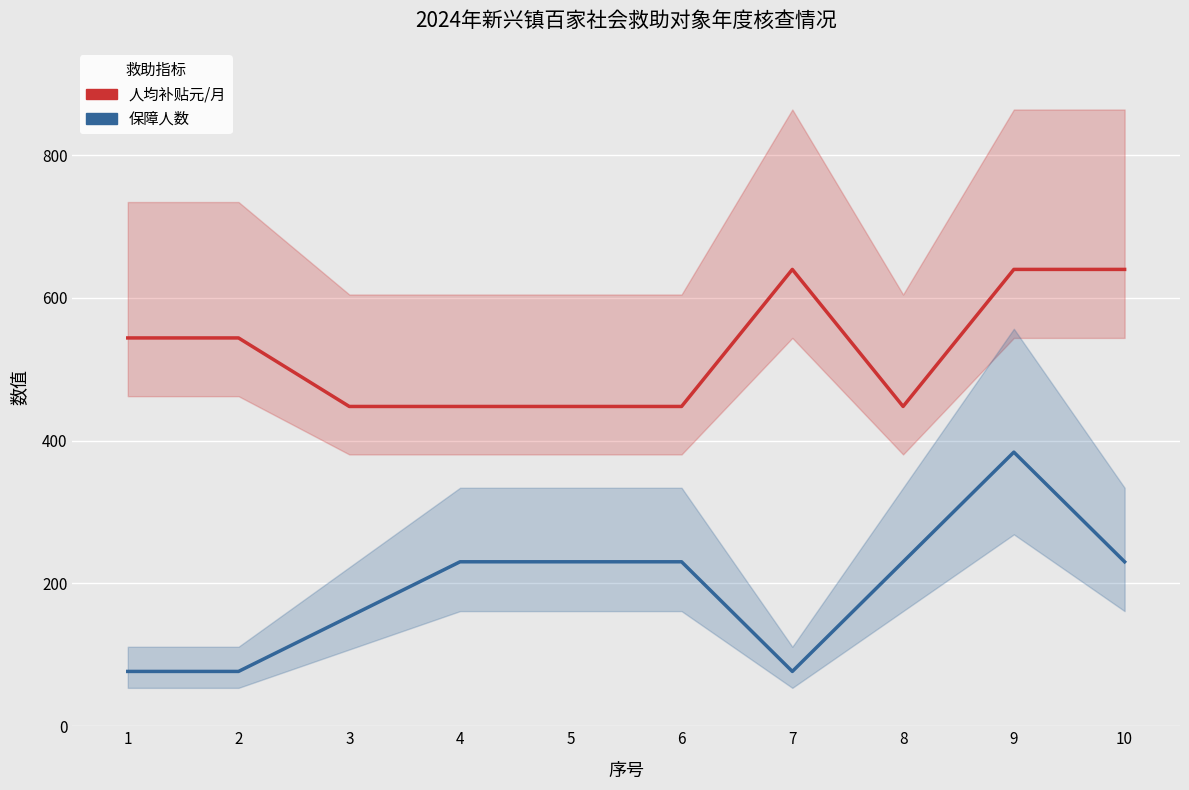

What is the value of the 保障人数 point at the 5th from the left?

230.4